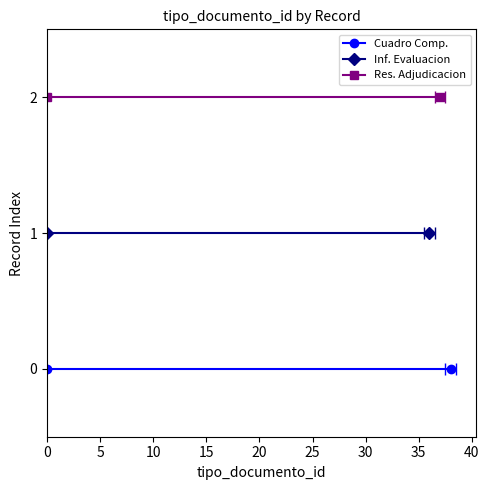

How many lines are shown in the chart?

3